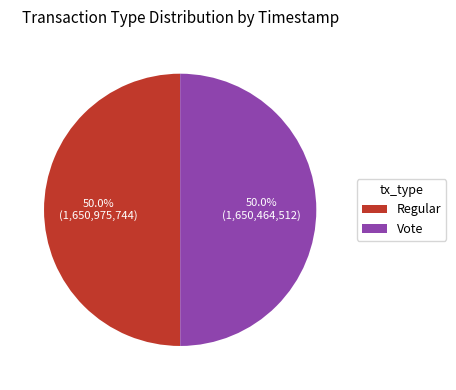

How much of the chart is everything except Regular?

50.0%